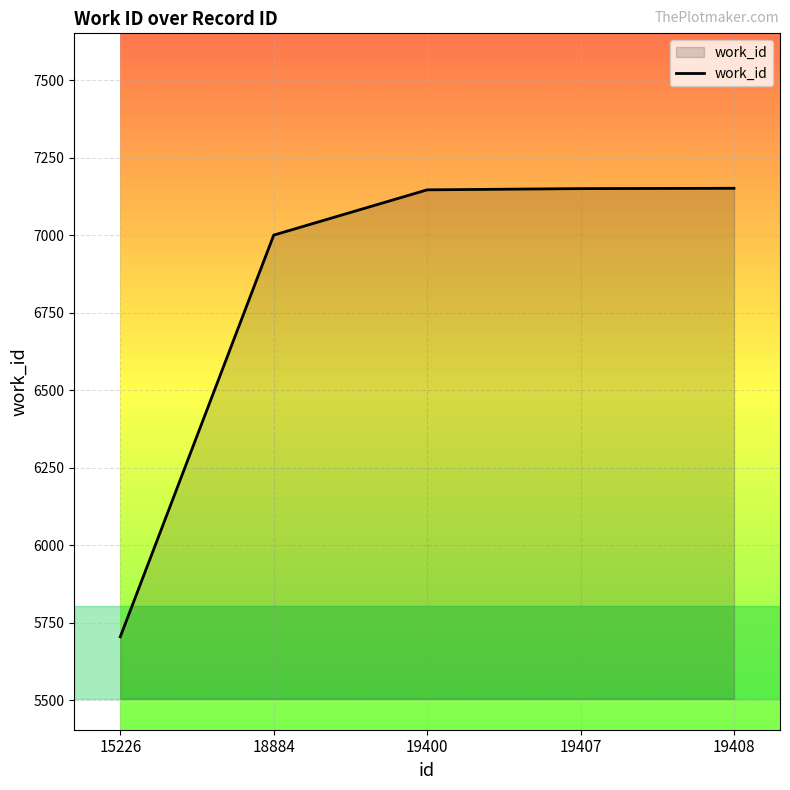

What is the change in value from 15226 to 18884?

+1296